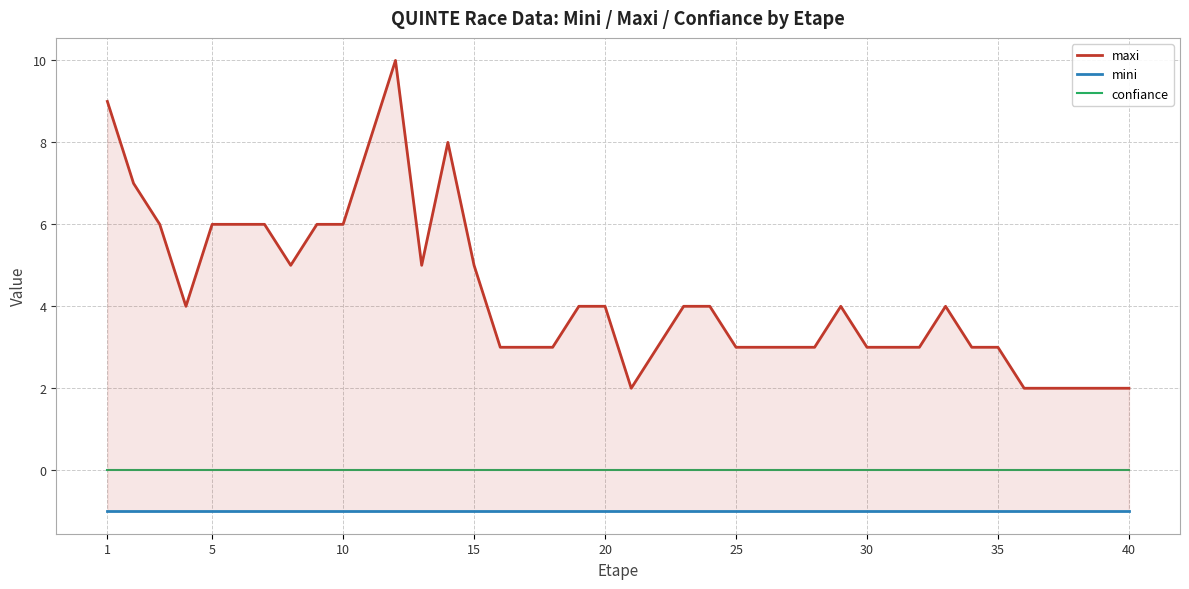

True or false: mini and confiance intersect in this chart.

False